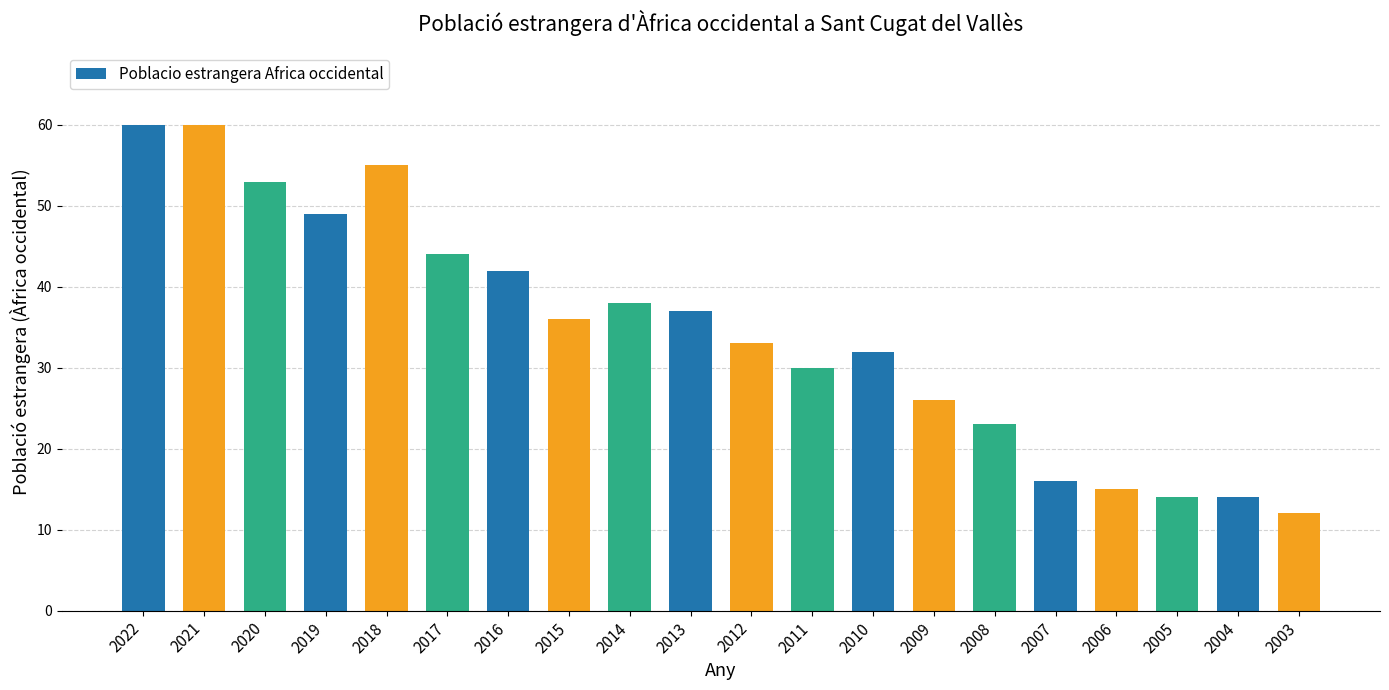

The chart shows a value of 50 at 2014. True or false?

False